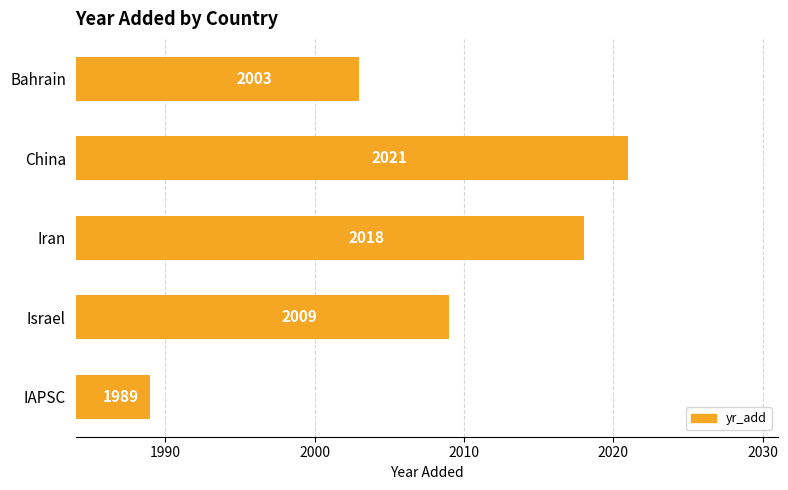

True or false: the data shows 2018 at Iran.

True